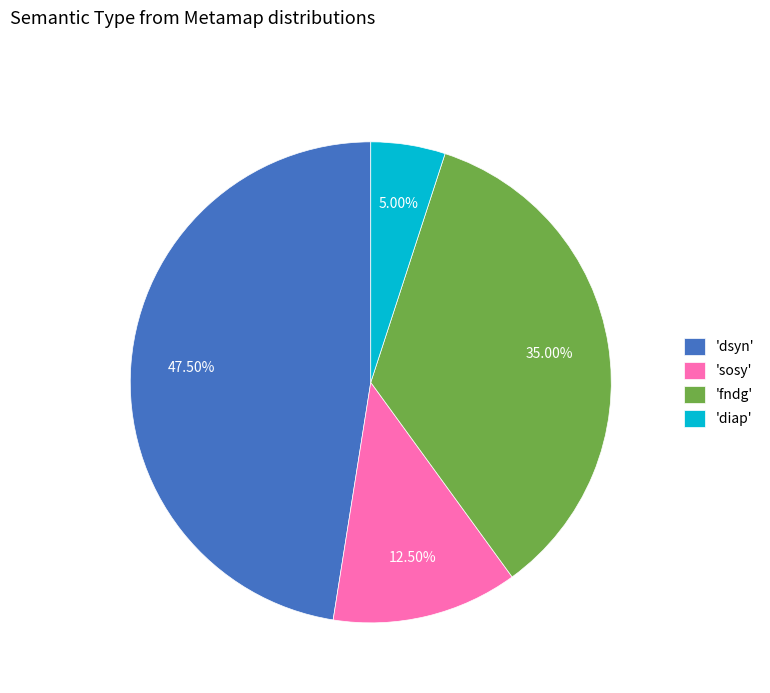

Count the number of slices in the pie.

4